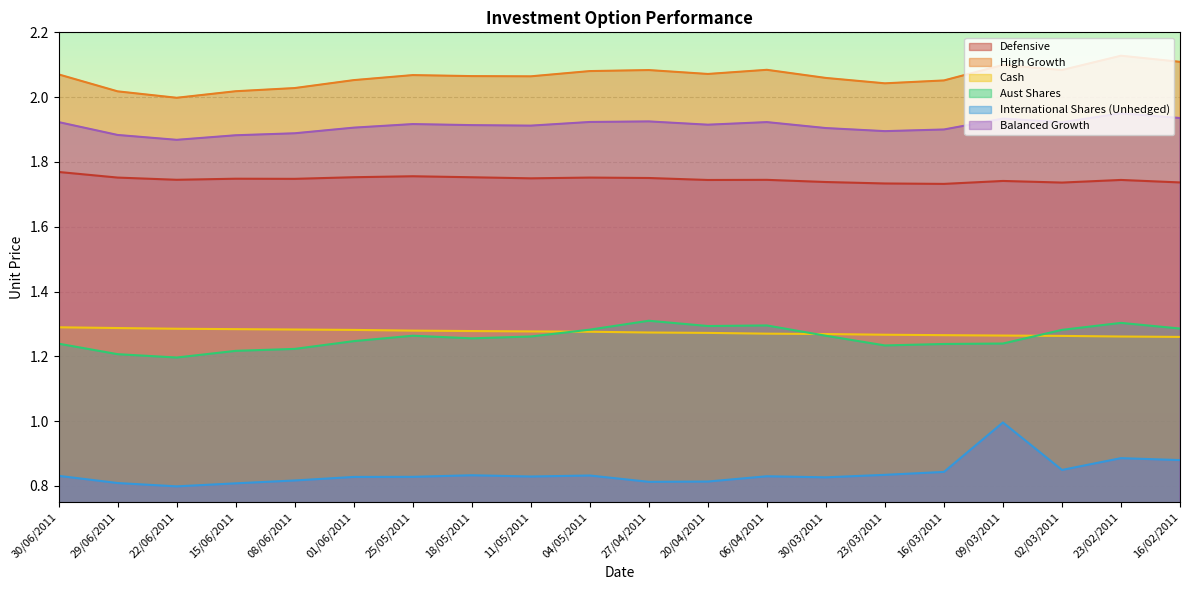

How many Defensive values are between 1 and 2?

20